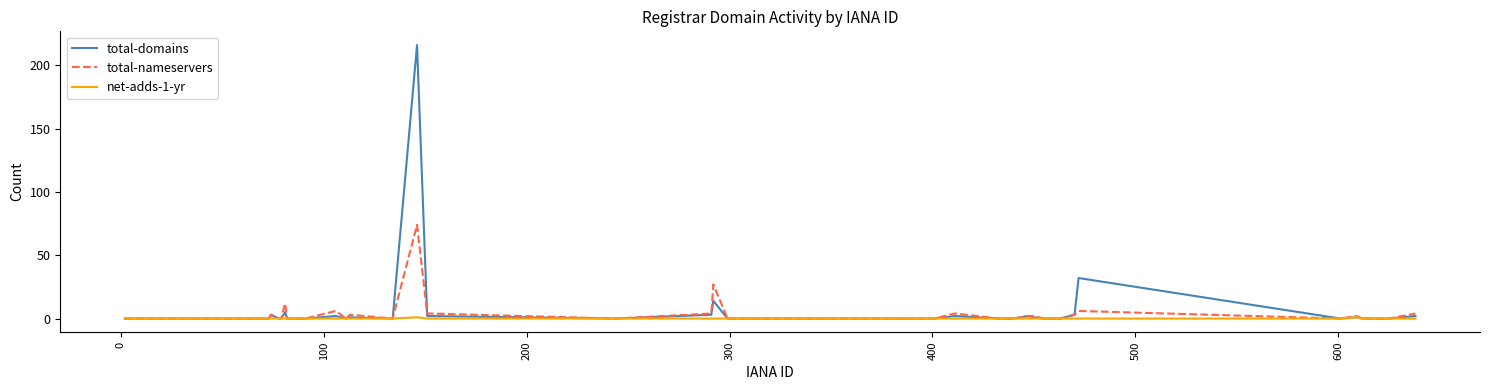

What is the maximum value shown in the chart?

216